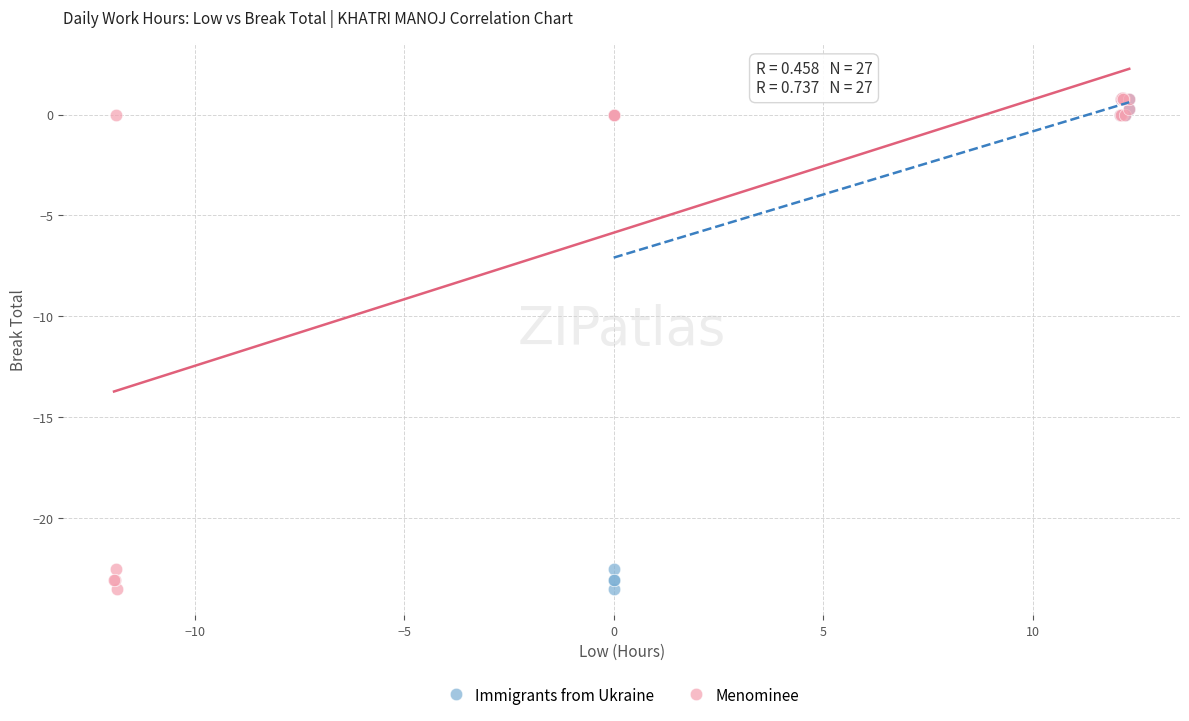

What are all the series names shown in the legend?

Immigrants from Ukraine, Menominee